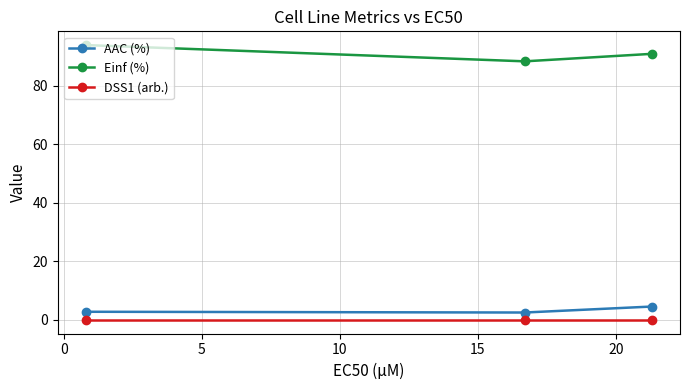

What is the minimum value for AAC (%)?

2.5